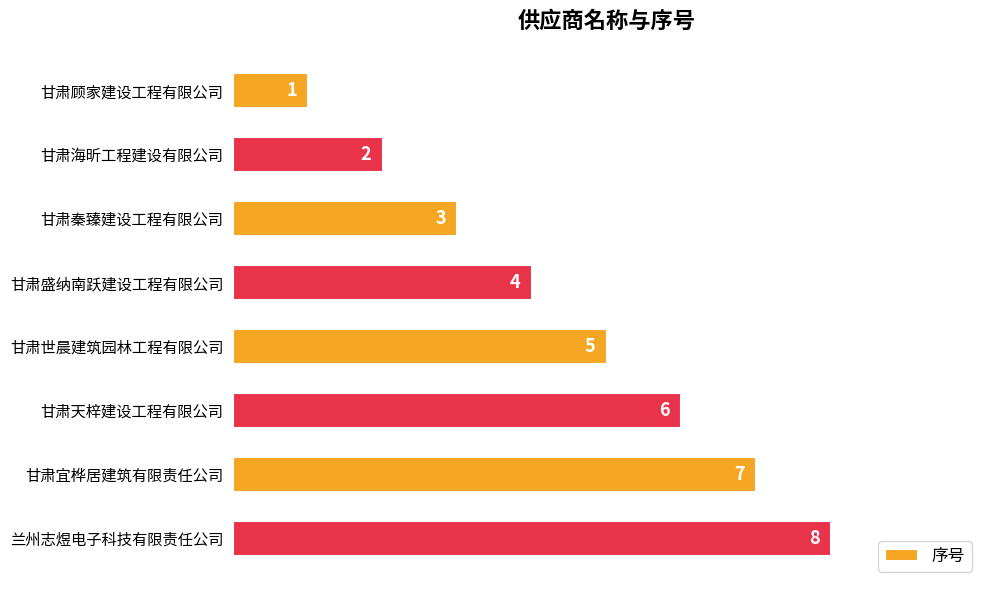

Read the value at 甘肃秦臻建设工程有限公司.

3